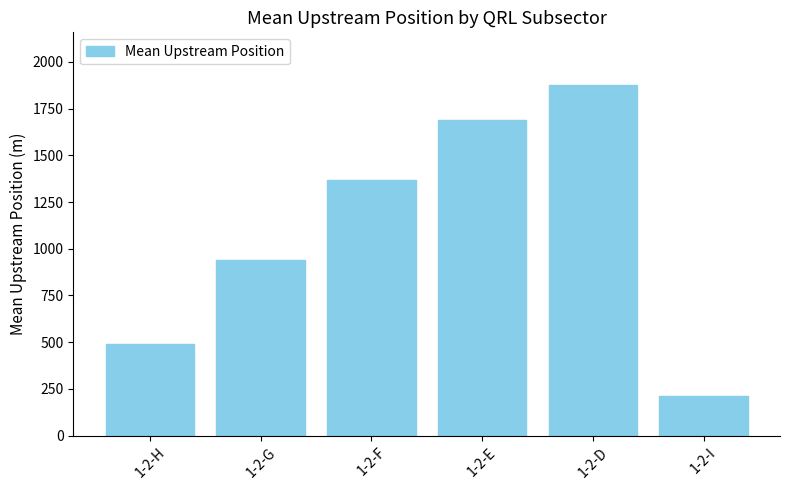

What is the label of the 3rd bar from the right?

1-2-E